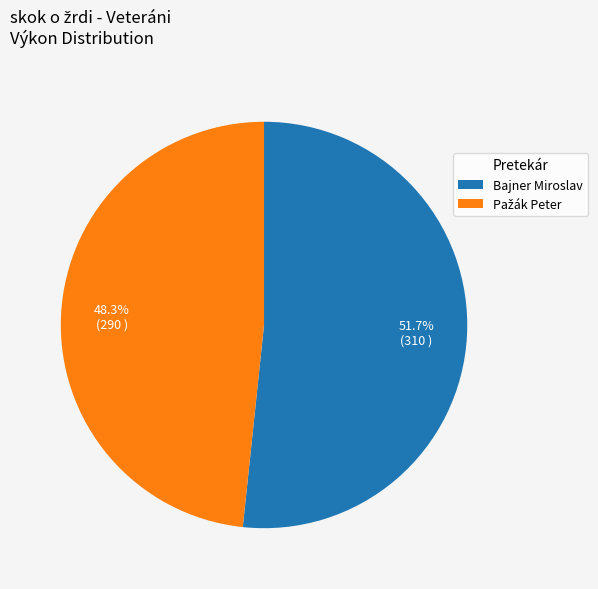

To the nearest percent, what is the average slice percentage?

50%